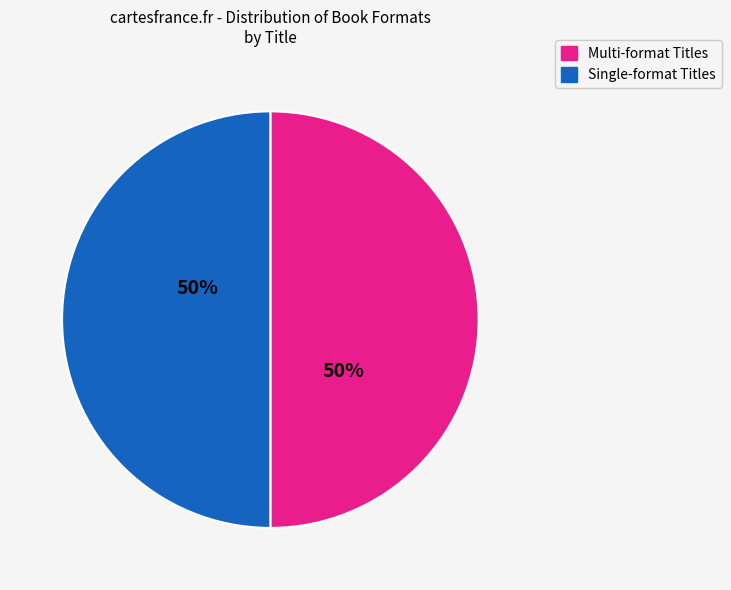

To the nearest percent, what is the average slice percentage?

50%